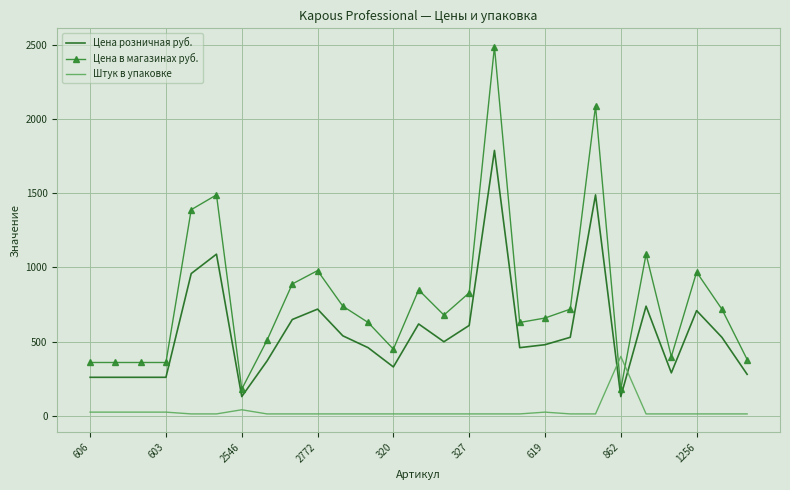

What is the maximum value shown in the chart?

2490